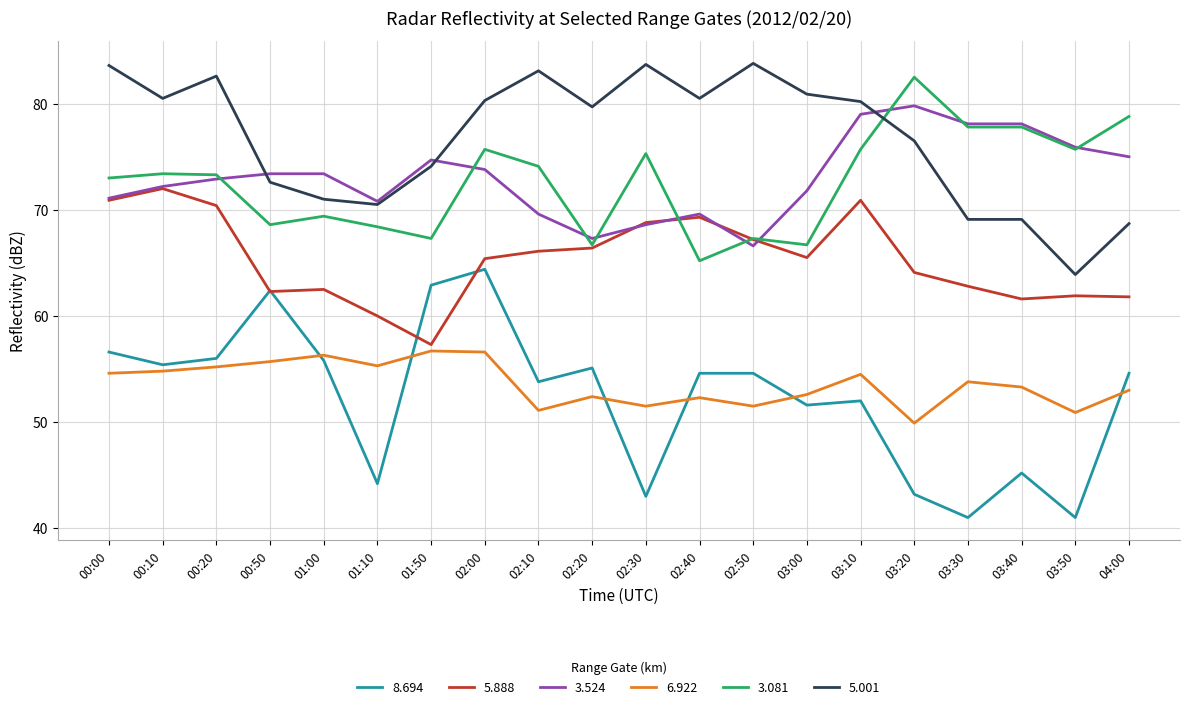

What is the total value across all series at 03:20?

396.0